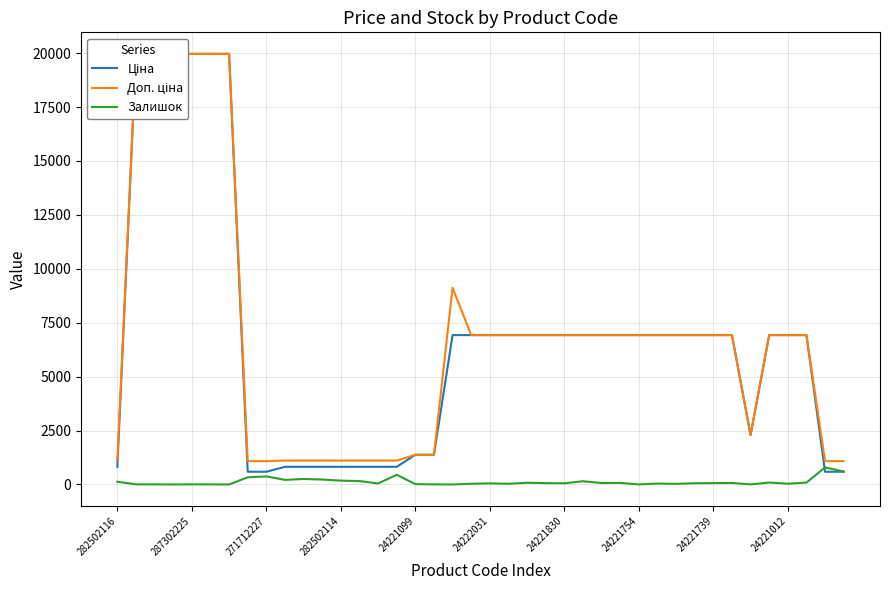

True or false: Ціна has a value of 210.2 at 271712227.

False